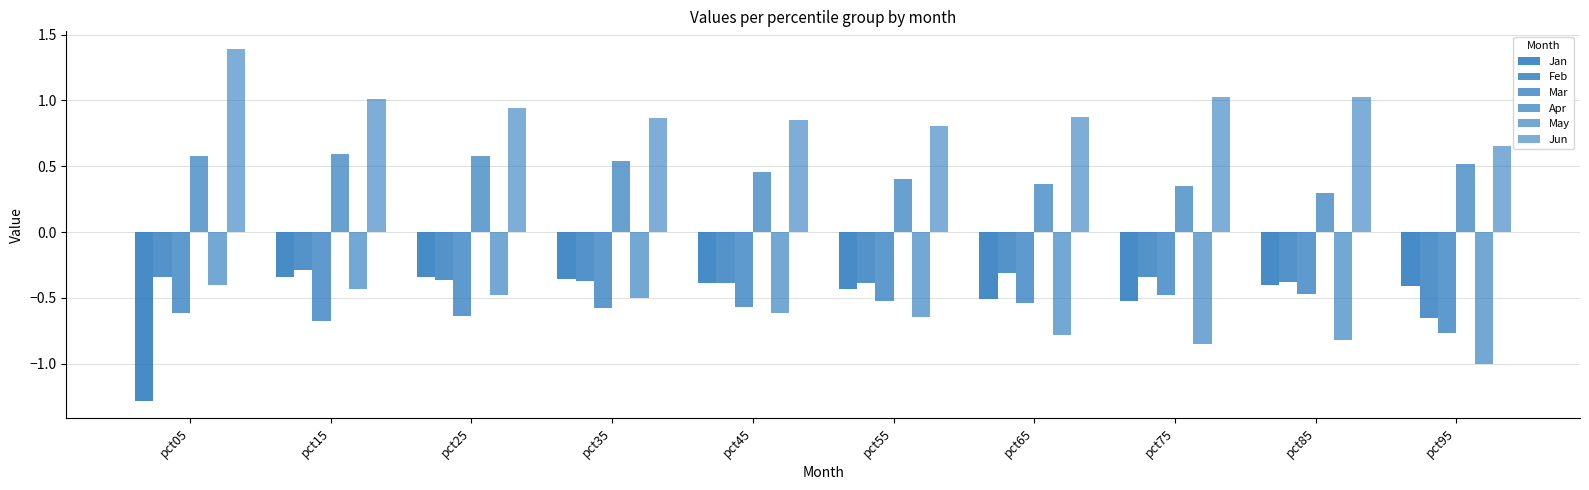

Count the number of data series in this chart.

6